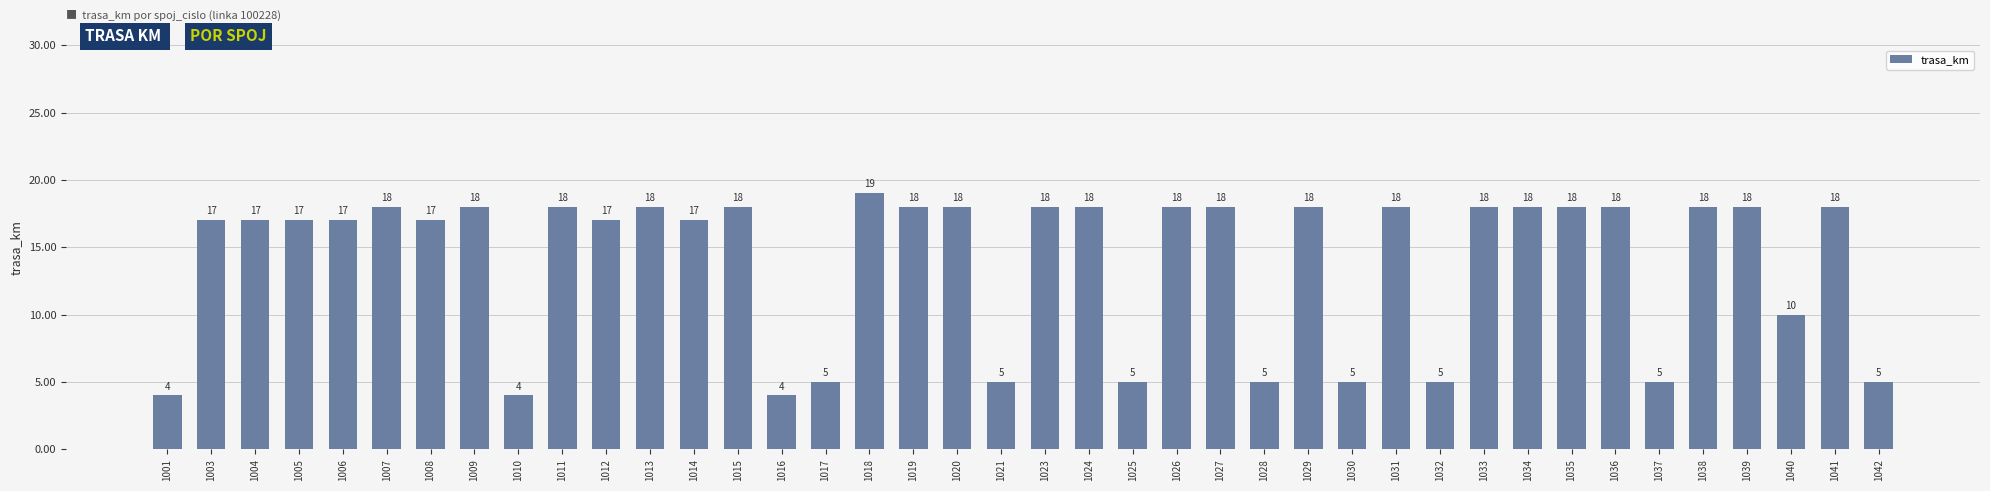

The value at 1013 is 18. True or false?

True